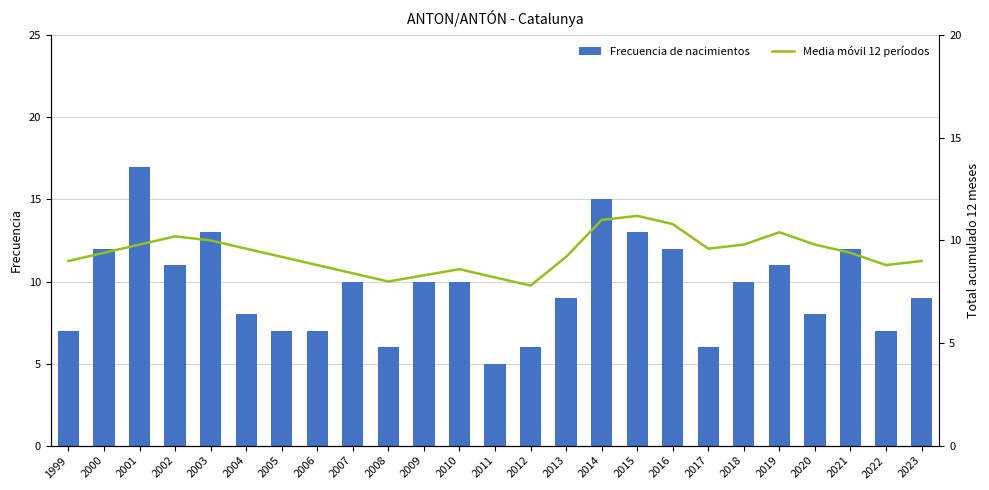

The Media móvil 12 períodos series shows 11.2 at 2015. True or false?

True